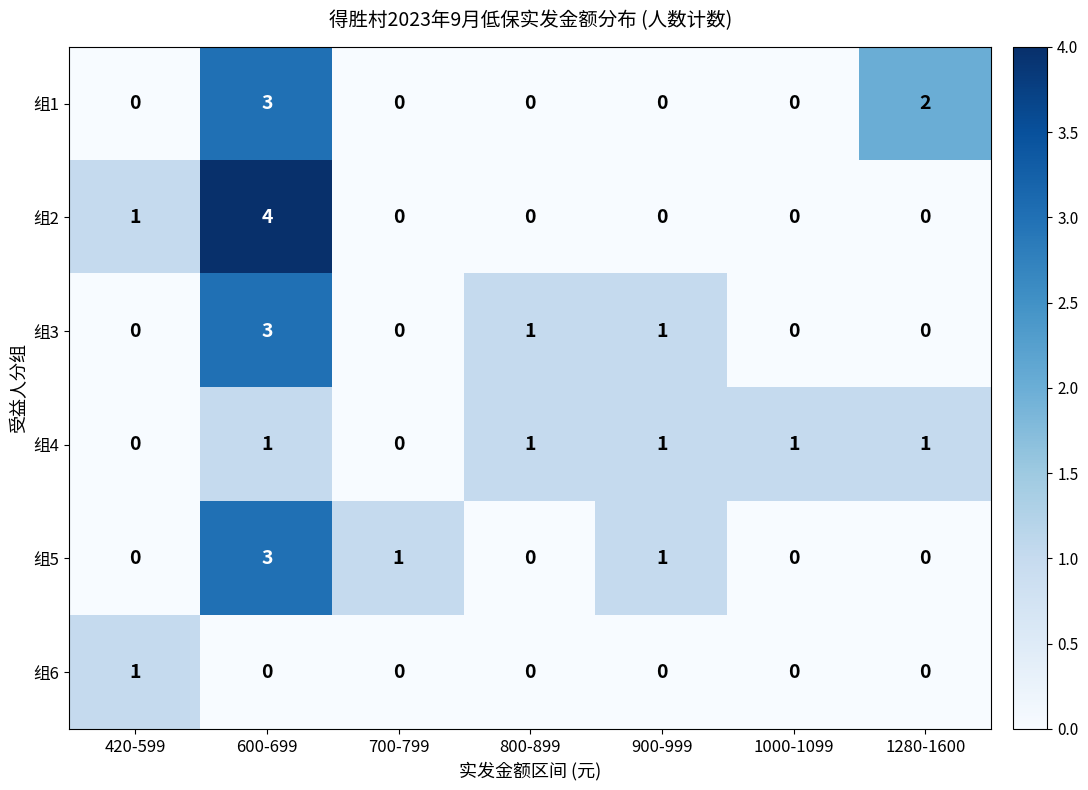

What is the maximum value shown in the chart?

4